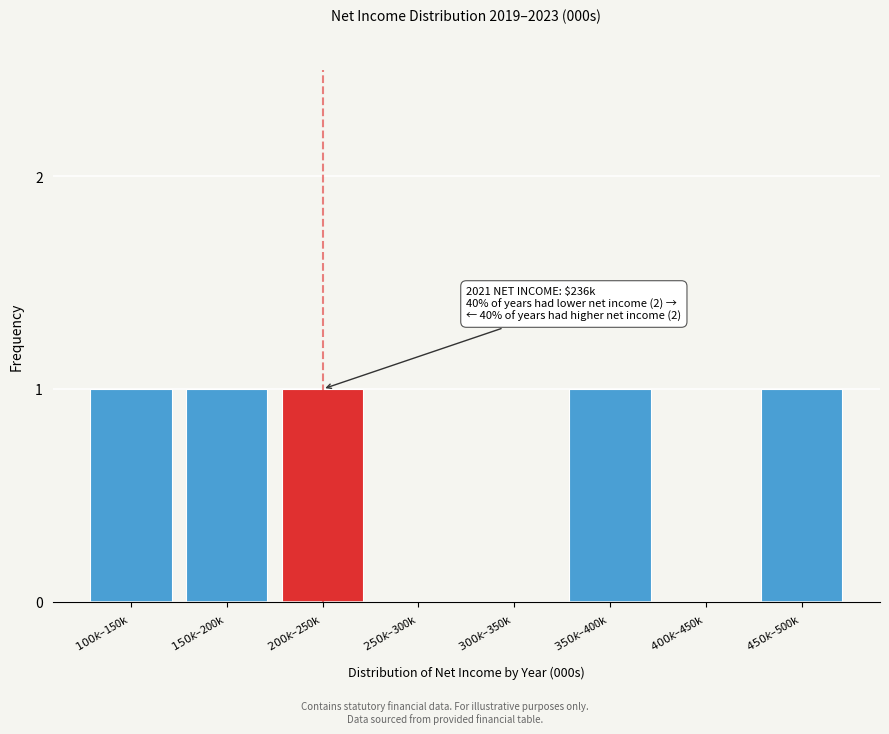

What is the sum of all values?

5